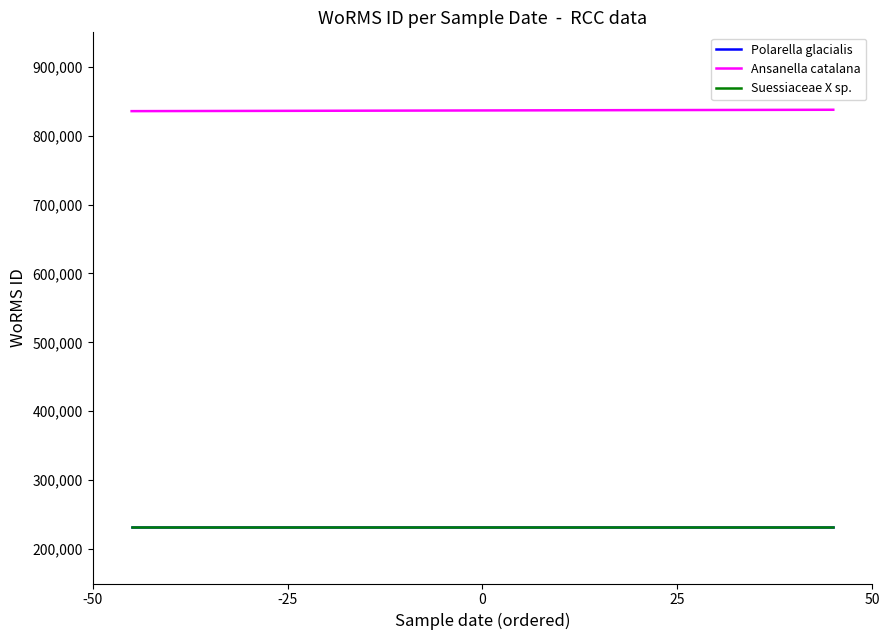

What is the smallest value displayed?

231813